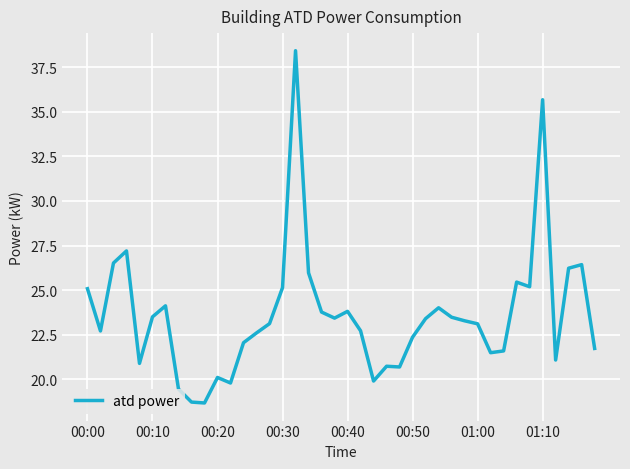

What is the minimum value shown in the chart?

18.7